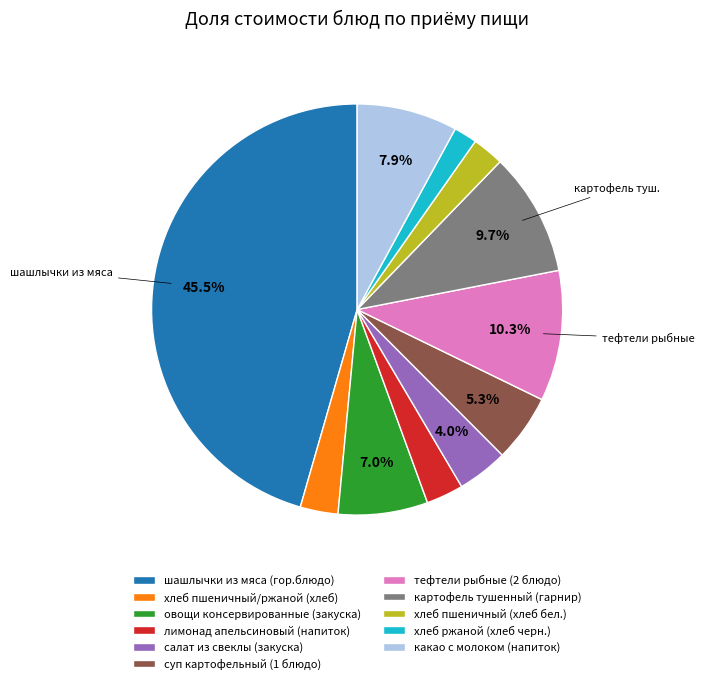

Do какао с молоком (напиток) and хлеб ржаной (хлеб черн.) together represent more than half of the pie?

No